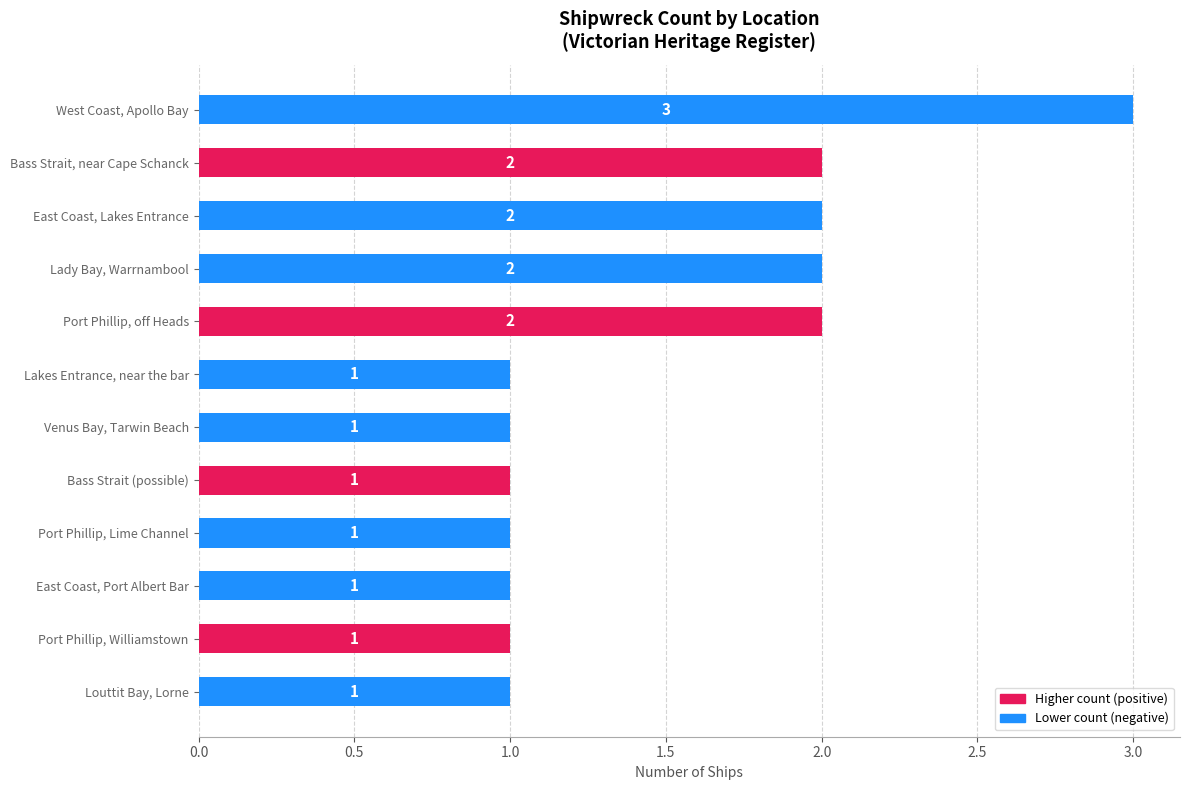

Count the number of categories in the chart.

12